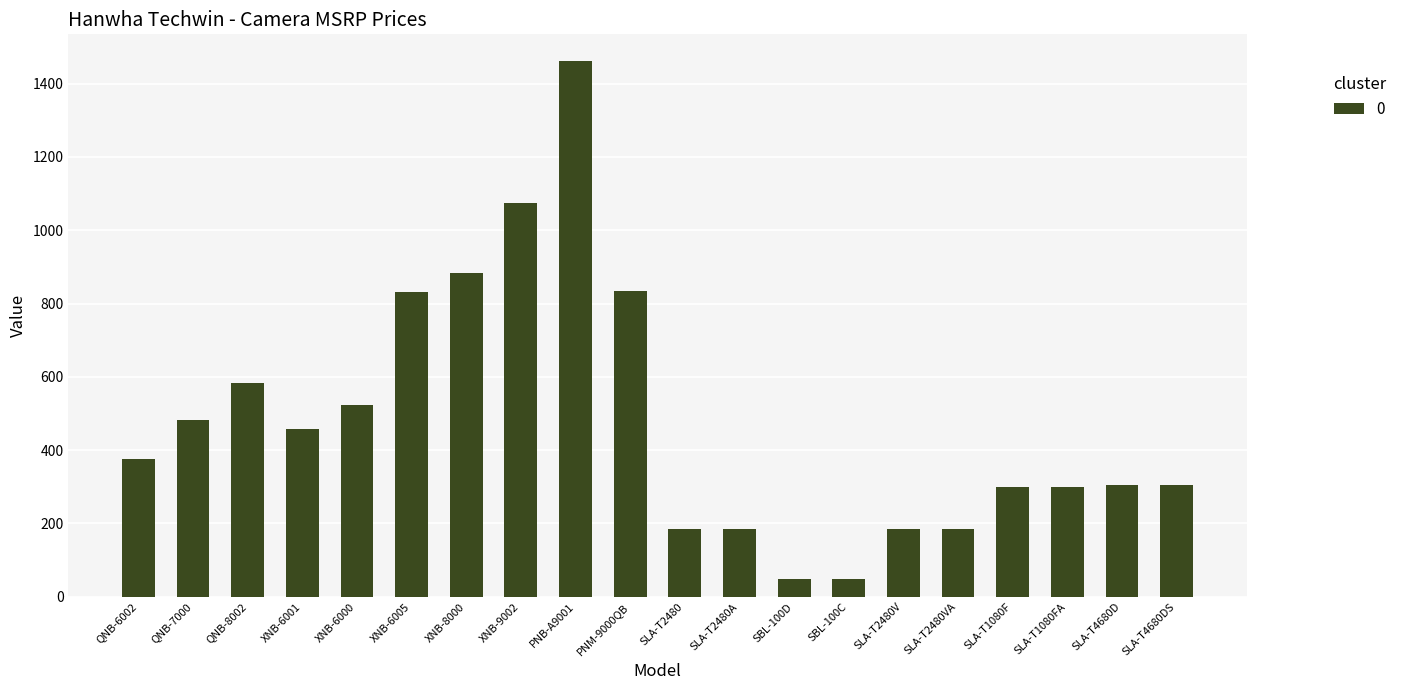

What is the approximate value at SLA-T2480VA?

185.2